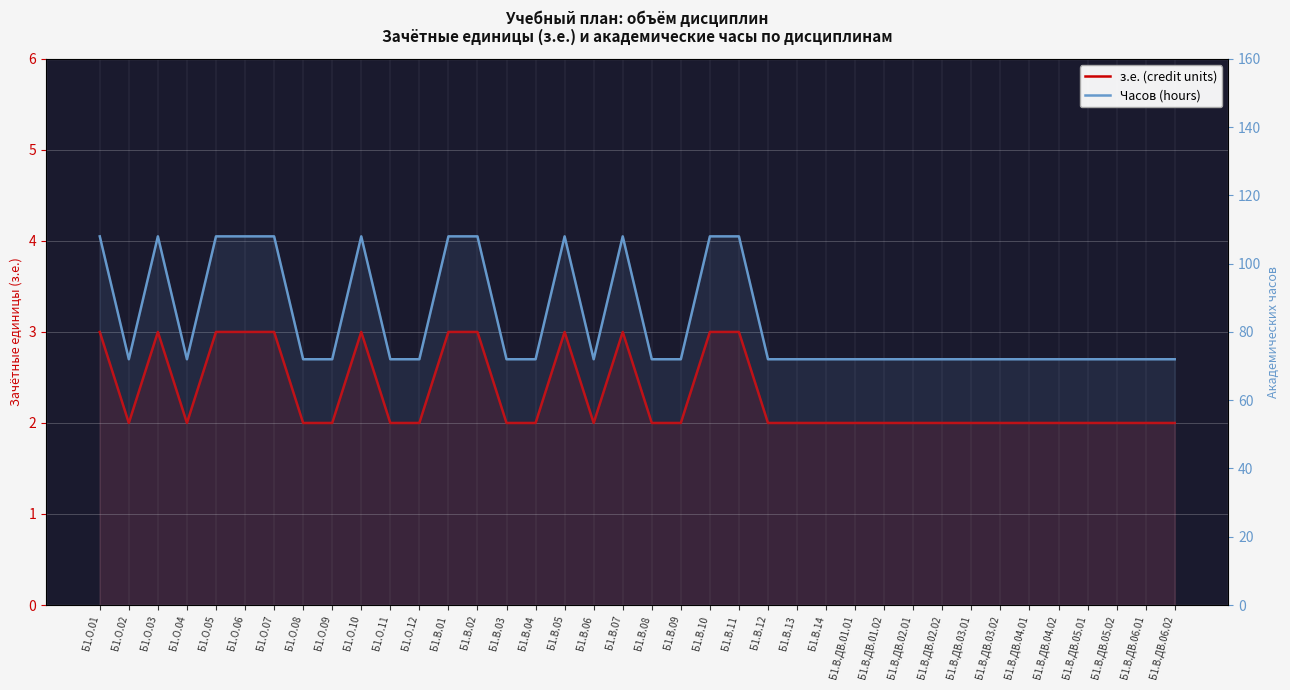

True or false: Часов (hours) and з.е. (credit units) cross at least once.

False